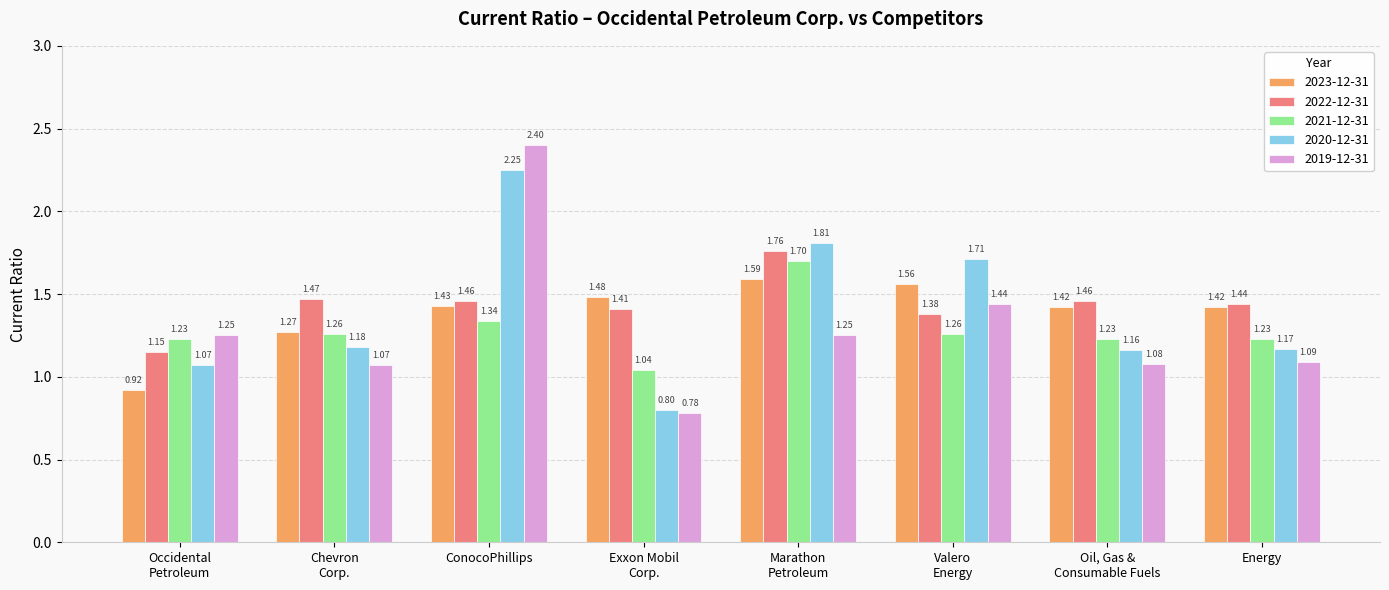

How many categories are shown in the chart?

8